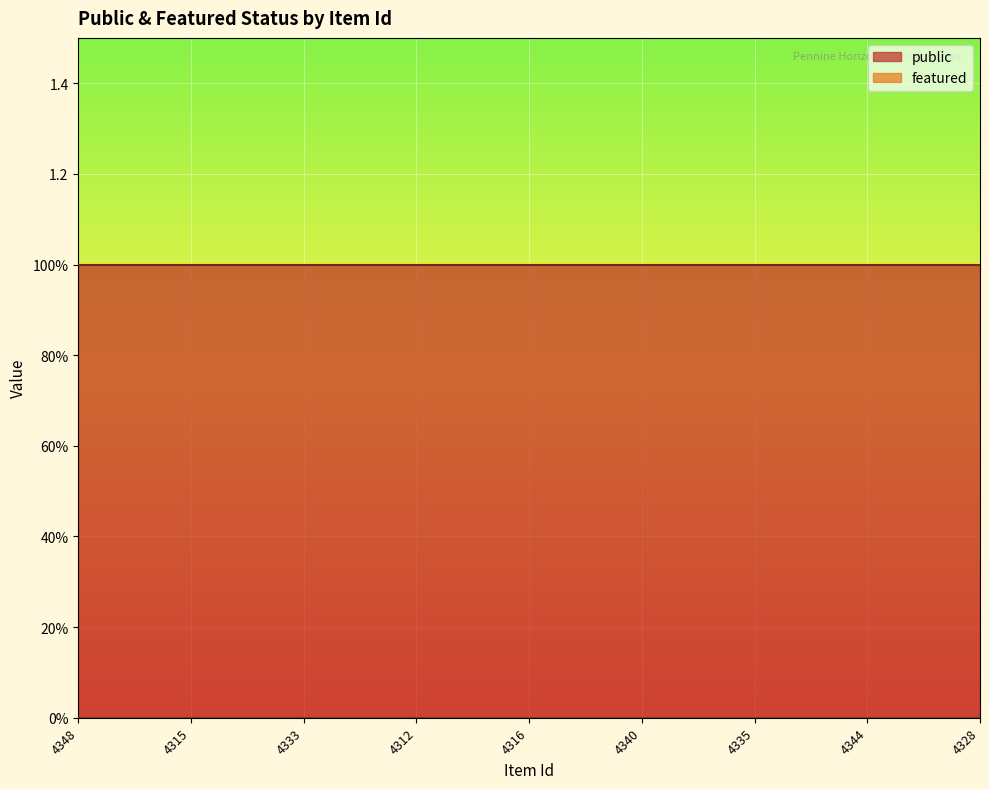

True or false: public and featured intersect in this chart.

False